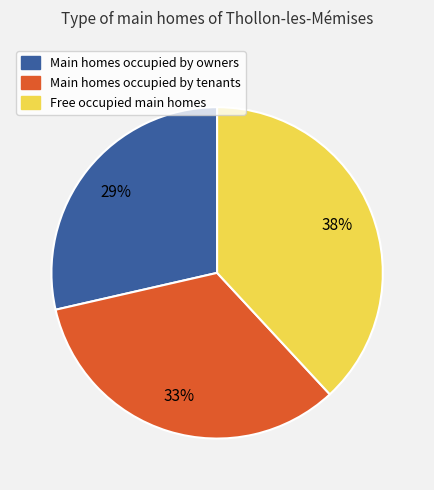

To the nearest percent, what is the average slice percentage?

33%